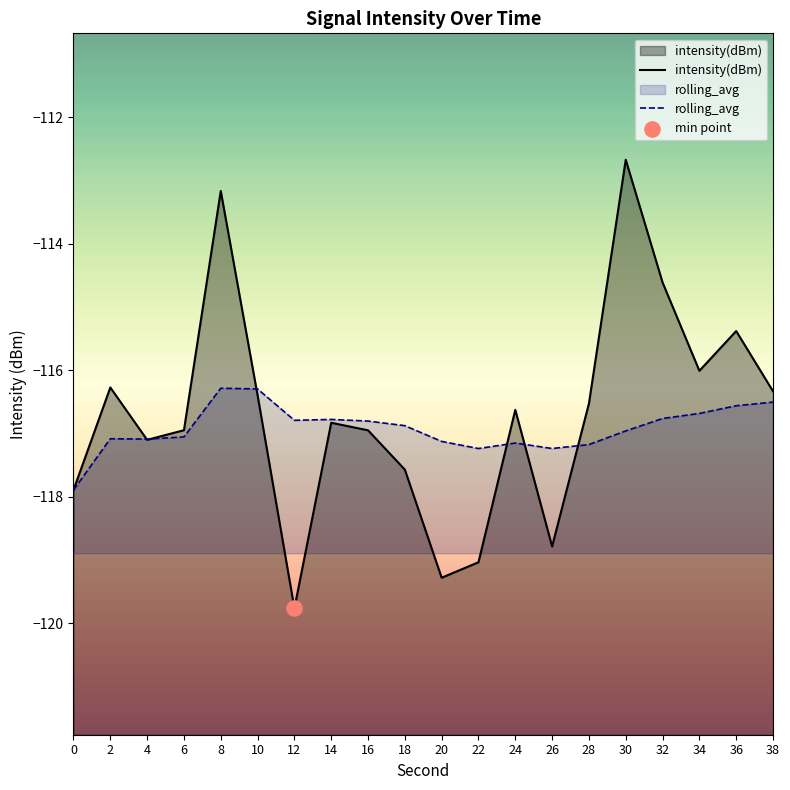

At which category is the sum across all series the highest?

8